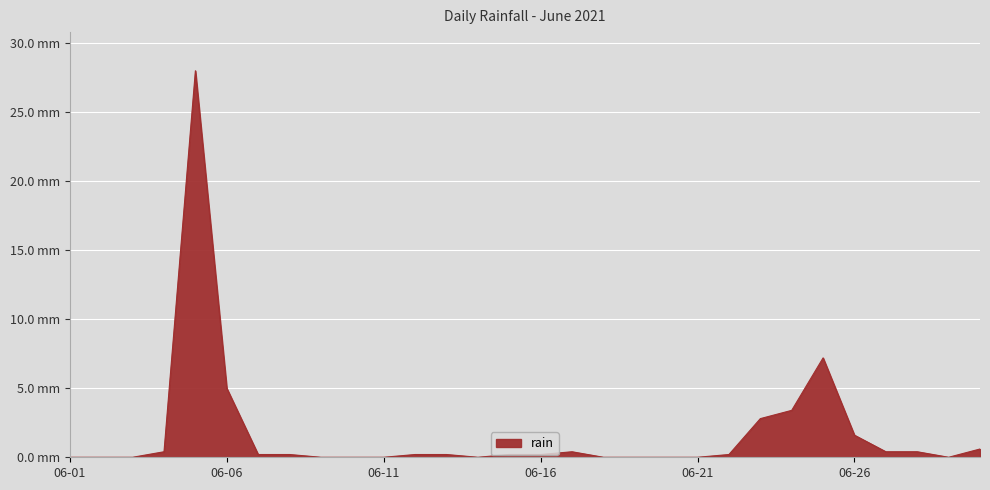

Which label corresponds to the smallest value in the chart?

06-01